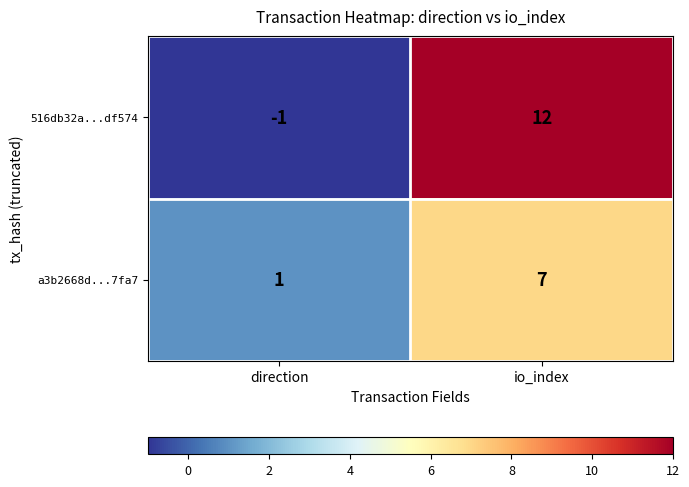

What is the sum of all 516db32a...df574 values?

11